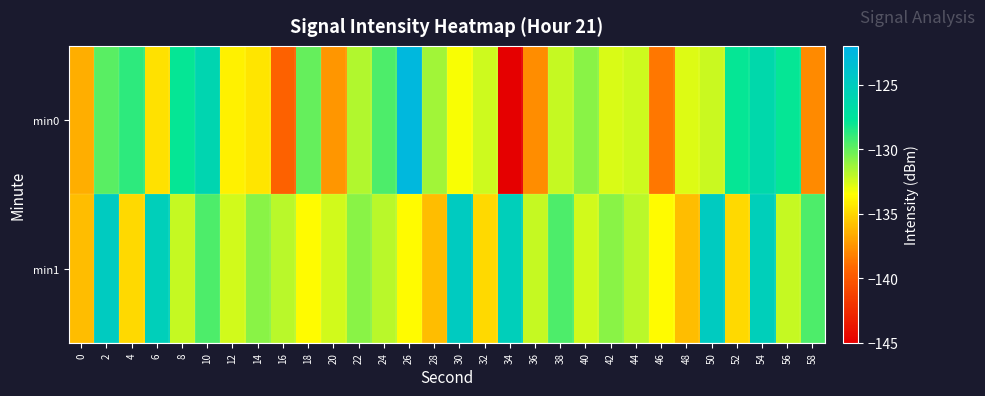

Reading left to right, extract all data points from this chart.

min0: 0=-136.5	2=-129.8	4=-128.8	6=-134.6	8=-127.9	10=-126.0	12=-134.0	14=-134.5	16=-139.5	18=-130.0	20=-137.4	22=-131.7	24=-129.5	26=-122.7	28=-131.4	30=-133.4	32=-132.3	34=-145.2	36=-137.7	38=-132.2	40=-130.8	42=-132.6	44=-132.4	46=-138.6	48=-132.7	50=-132.3	52=-127.8	54=-126.4	56=-127.9	58=-137.9
min1: 0=-136.0	2=-124.9	4=-134.9	6=-125.3	8=-132.2	10=-129.5	12=-132.5	14=-130.8	16=-132.0	18=-133.7	20=-132.5	22=-130.8	24=-132.0	26=-133.7	28=-136.0	30=-124.9	32=-134.9	34=-125.3	36=-132.2	38=-129.5	40=-132.5	42=-130.8	44=-132.0	46=-133.7	48=-136.0	50=-124.9	52=-134.9	54=-125.3	56=-132.2	58=-129.5